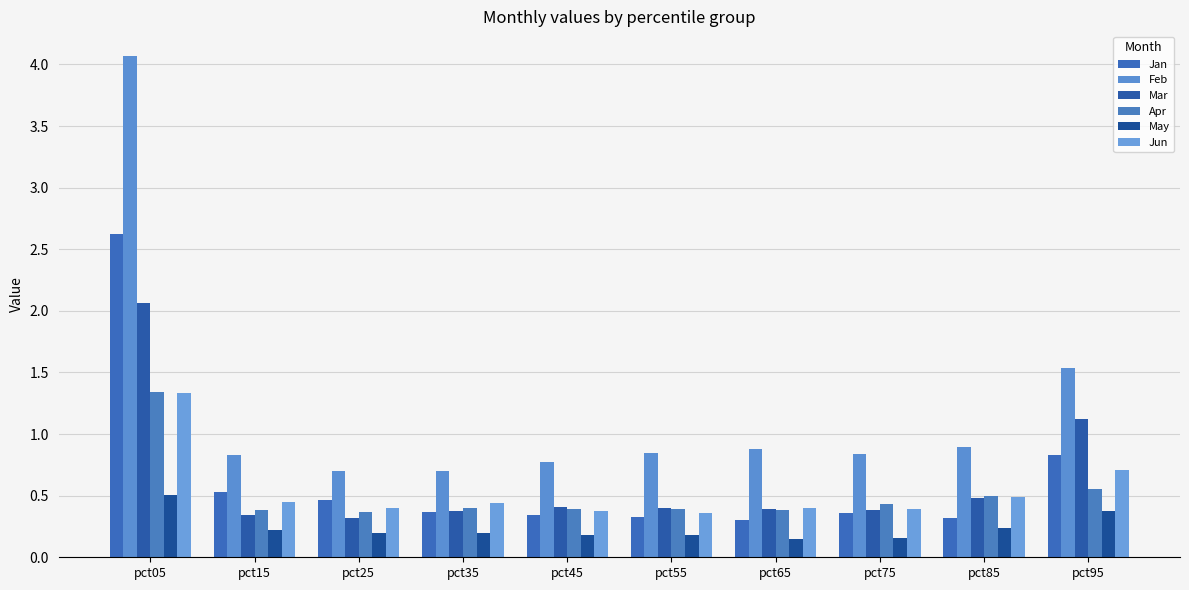

What is the difference between the highest and lowest values at pct65?

0.7